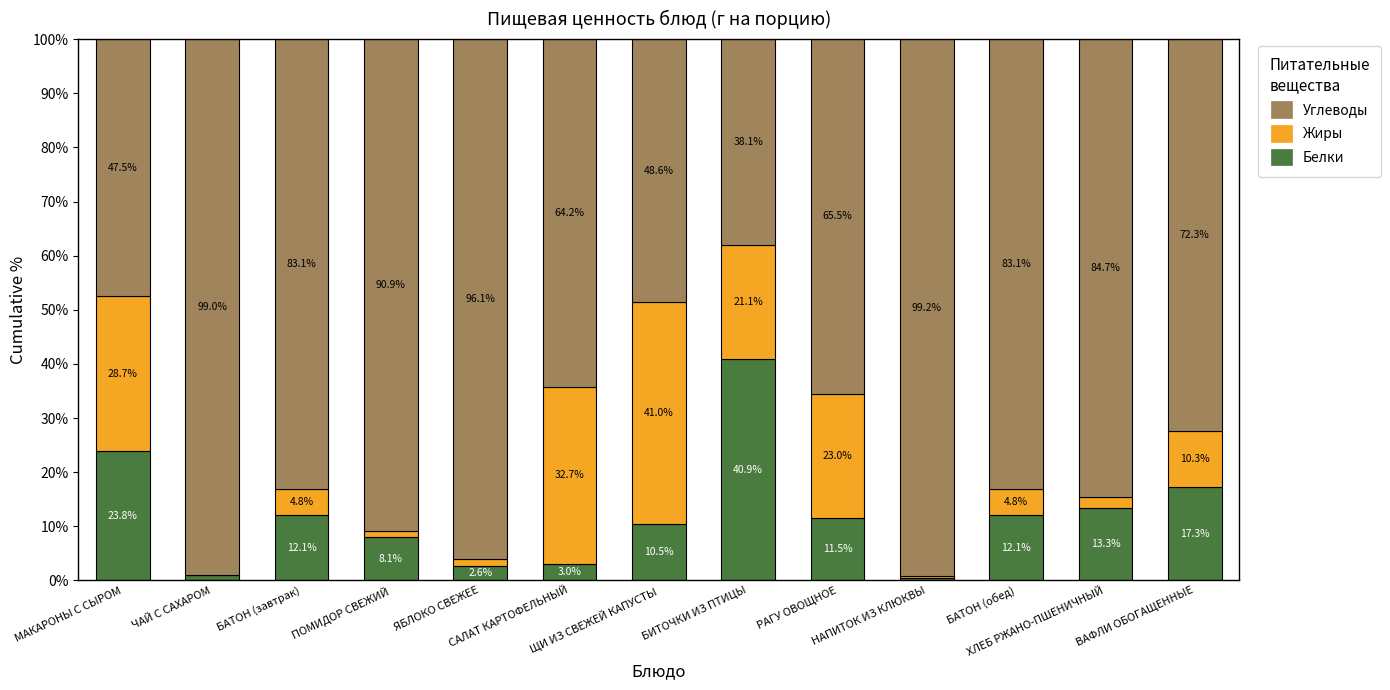

What is the difference between the maximum and second lowest values in the Белки series?

39.9